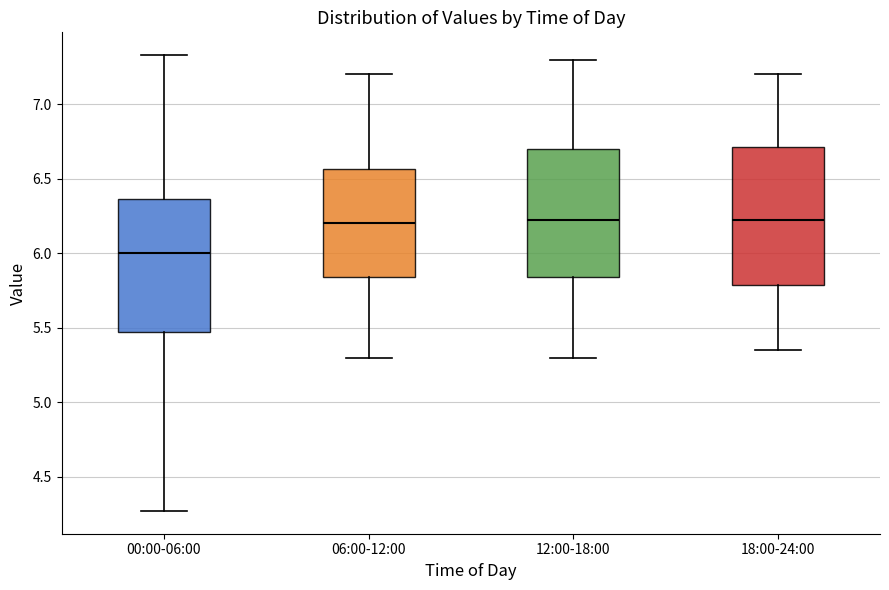

Where is the upper edge of the box for 00:00-06:00 on the y-axis? The values are not printed on the chart, so give them approximately, as read against the axis.

6.35